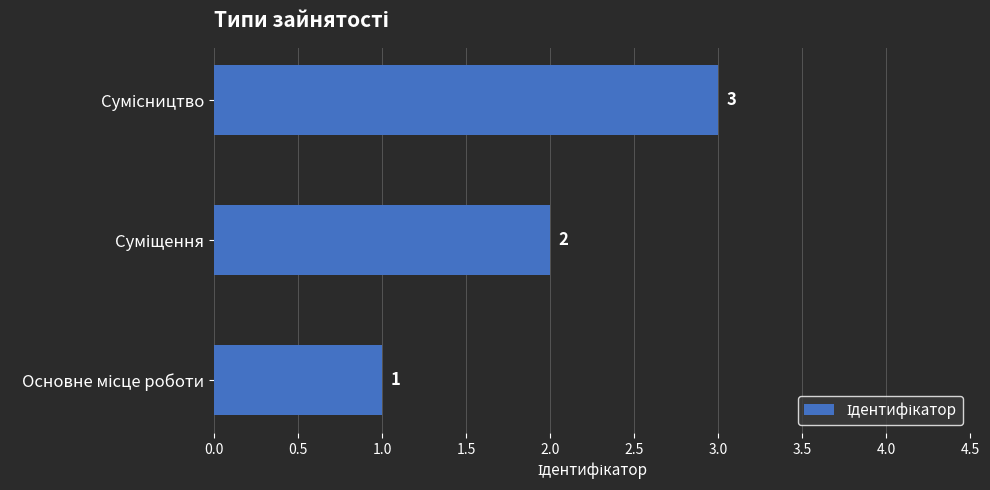

Count the number of data series in this chart.

1